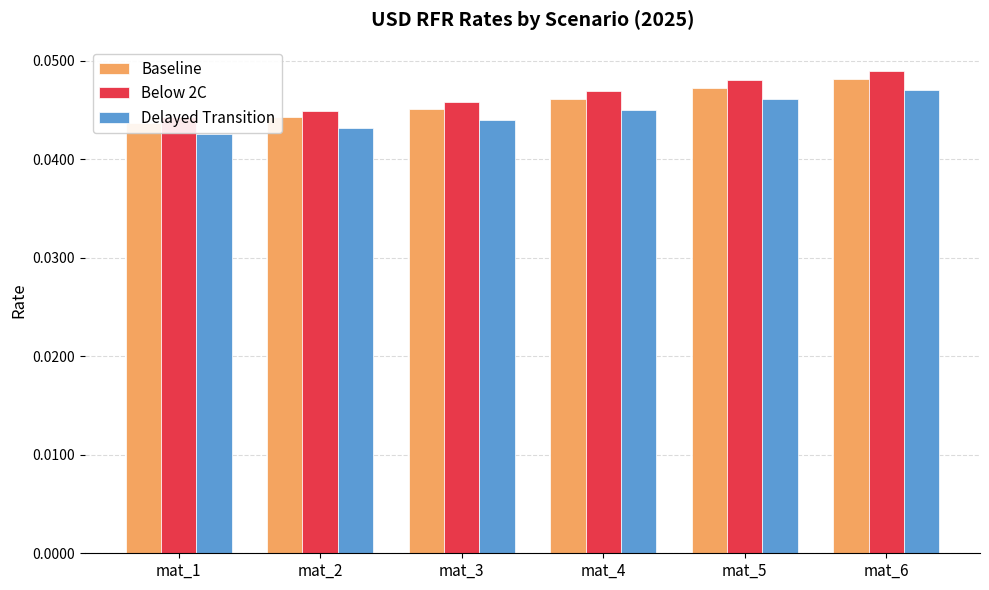

What is the total value across all series at mat_3?

0.1